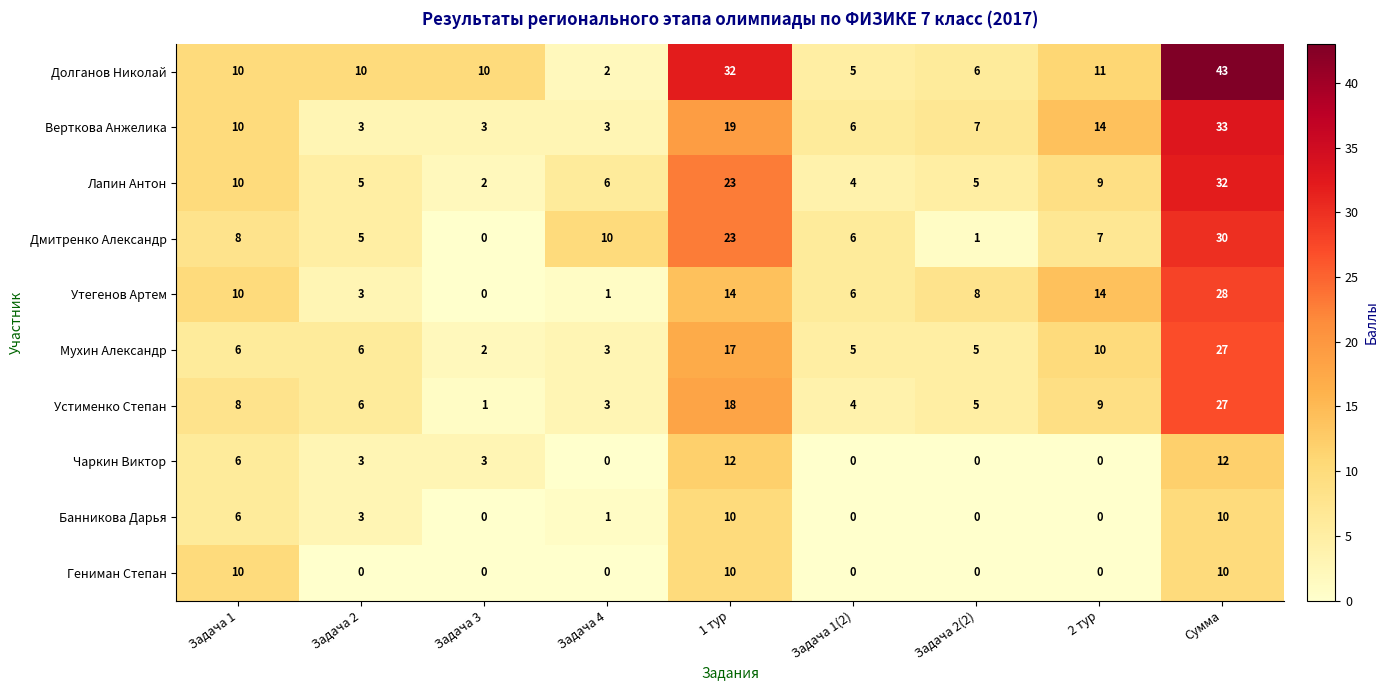

Between Задача 2 and Задача 4, which series saw the biggest shift?

Долганов Николай